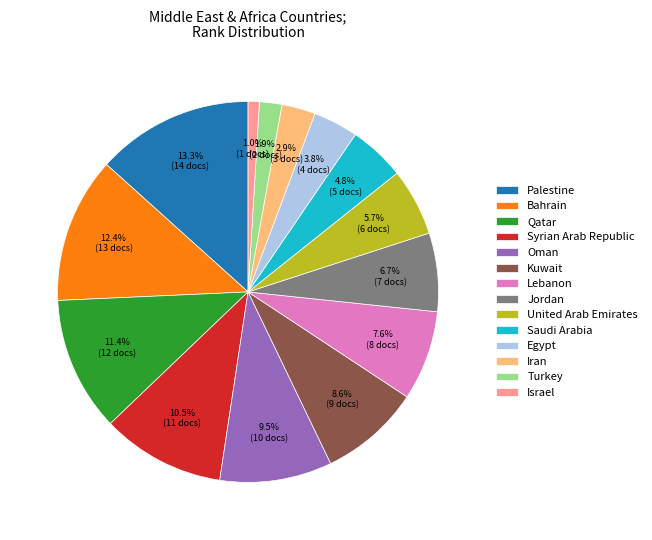

How many slices are in this pie chart?

14